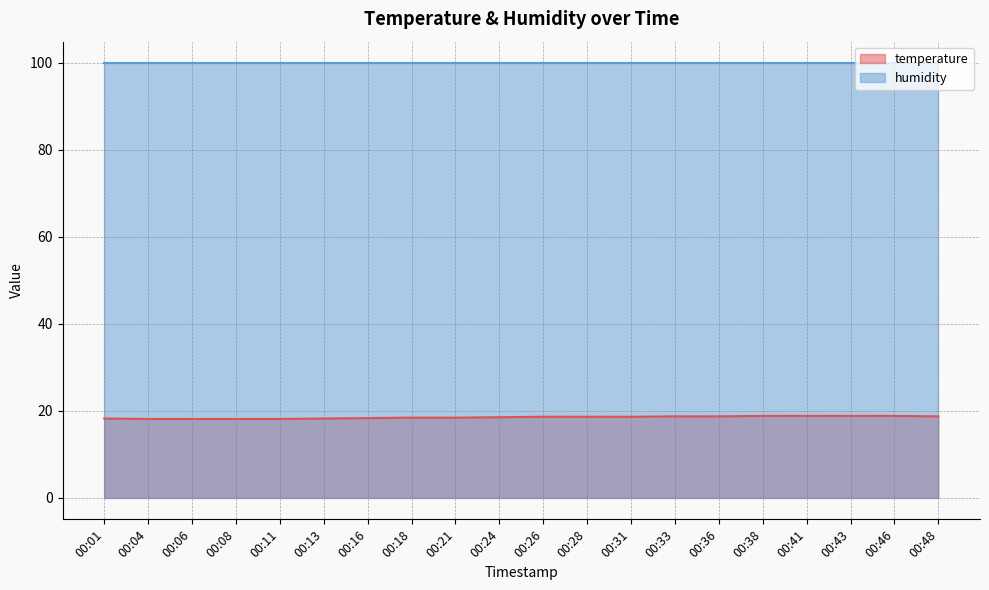

The chart shows a value of 29.8 at 00:04. True or false?

False